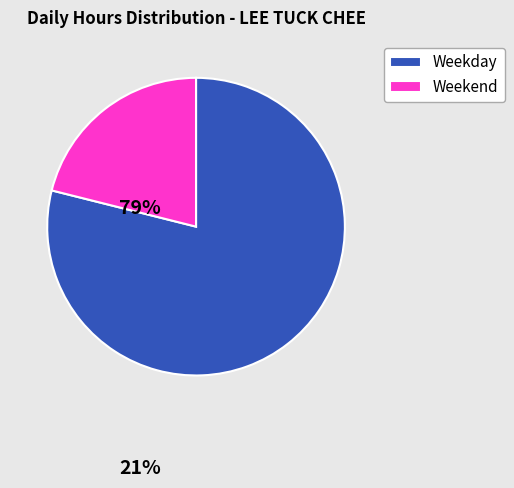

Is it true that Weekend is 21% of the pie?

True